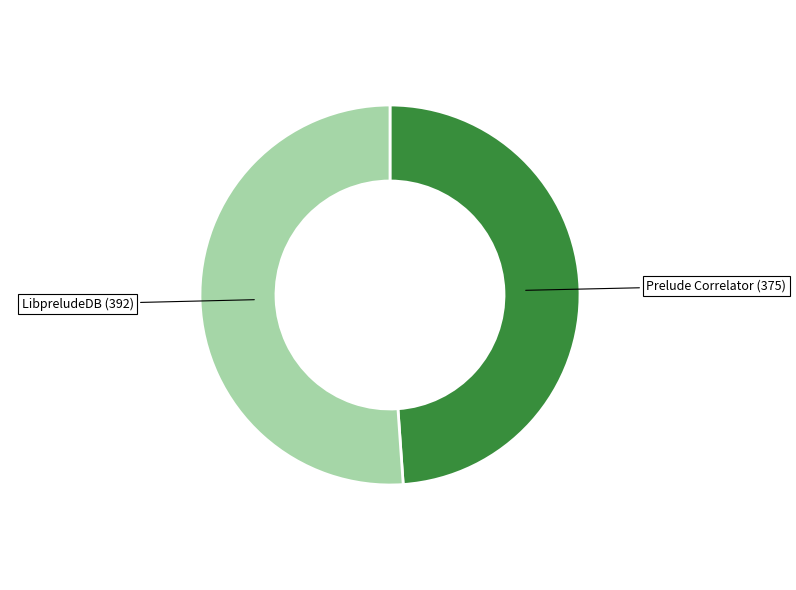

Does any single category account for the majority?

Yes